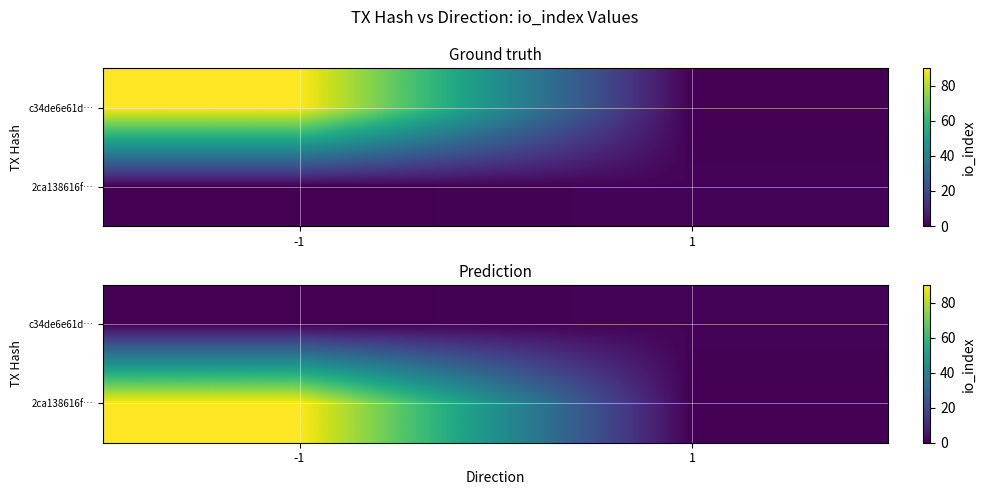

The value of c34de6e61d… at -1 is 0. True or false?

True